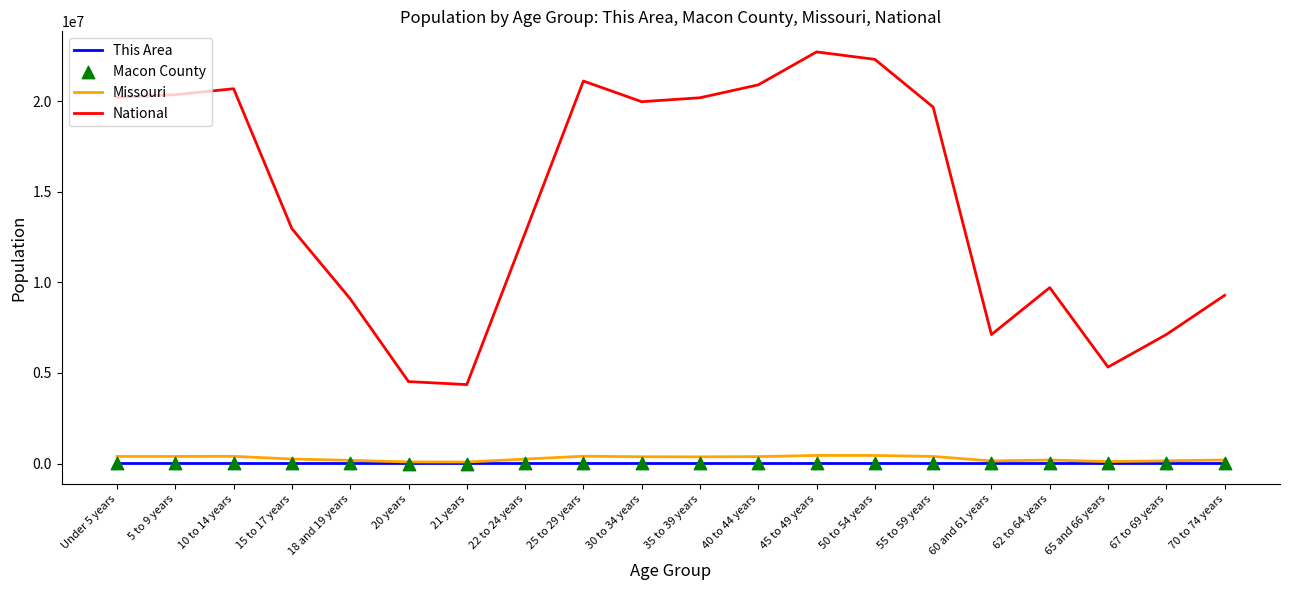

At which category is the sum across all series the highest?

45 to 49 years